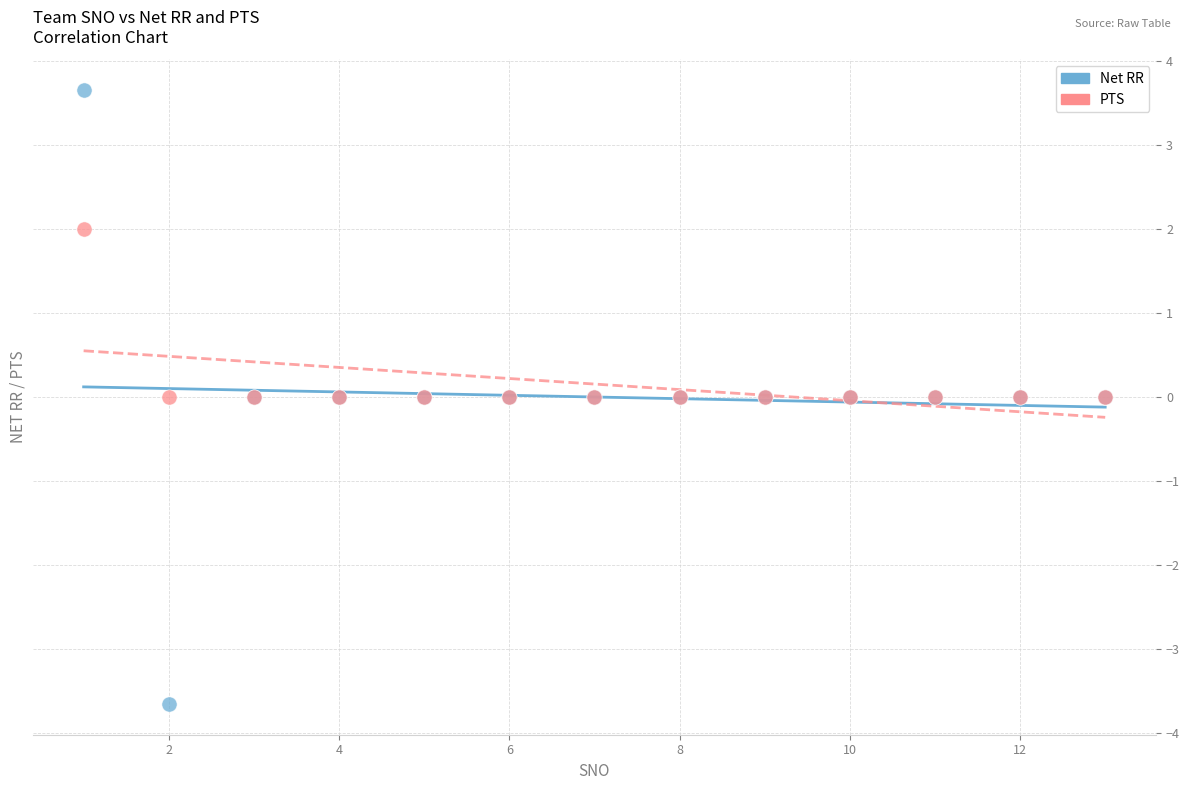

What are all the series names shown in the legend?

Net RR, PTS